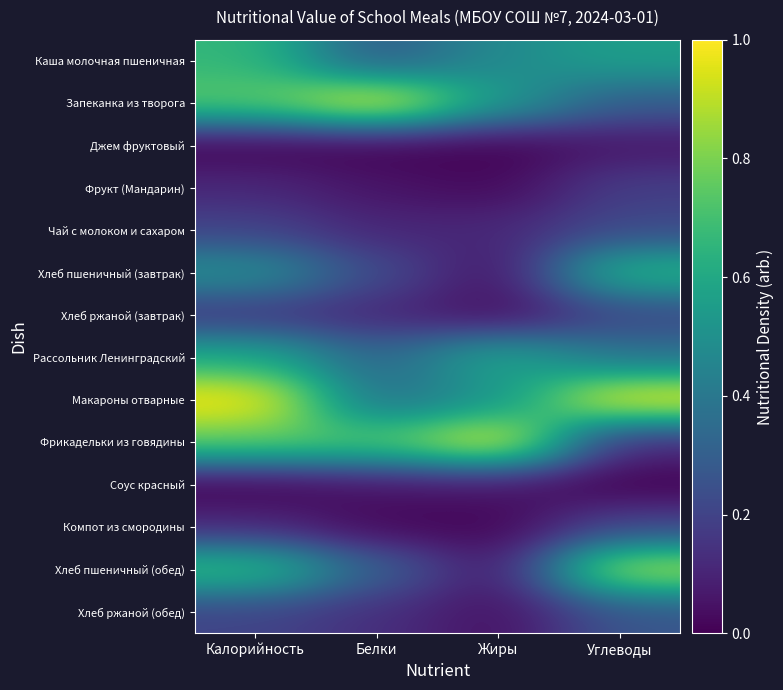

What is the total value across all series at Белки?

3.7